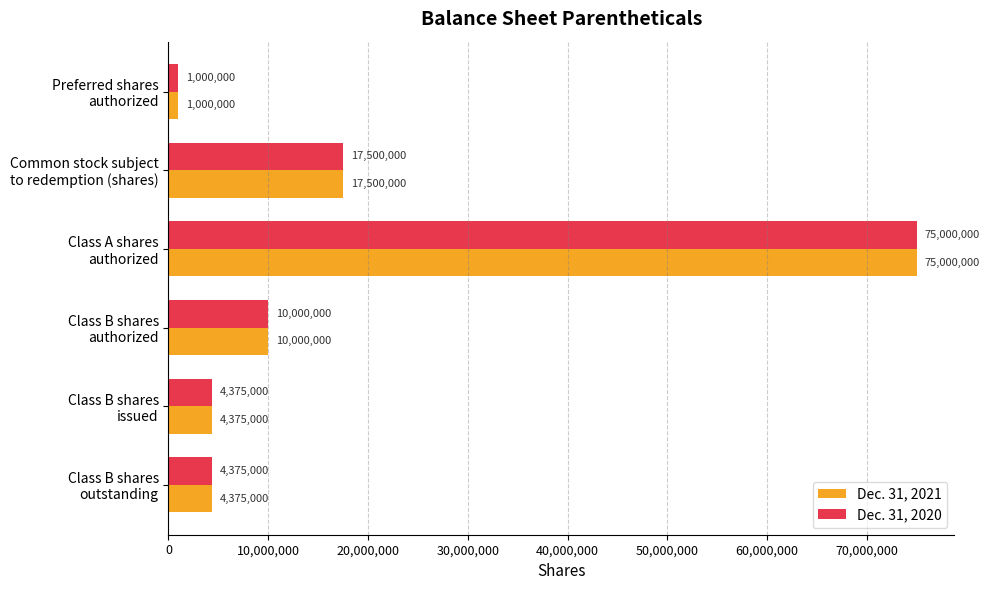

How many values in the Dec. 31, 2021 series are below 10000000?

3